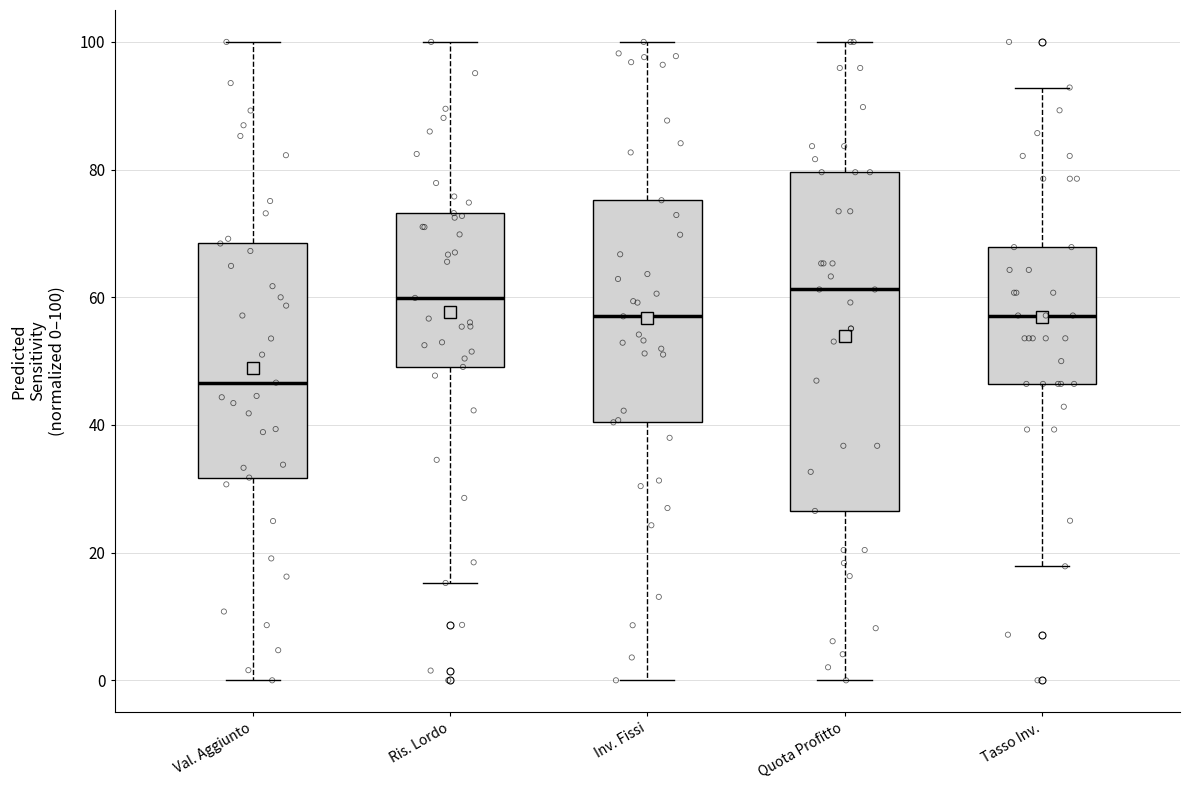

Reading left to right, read every box against the y-axis: the position of its median line, the range the box covers, and the ends of its whiskers. The values are not printed on the chart, so give them approximately, as read against the axis.

Val. Aggiunto: median 46, box 32 to 68, whiskers 0 to 100
Ris. Lordo: median 60, box 50 to 74, whiskers 16 to 100
Inv. Fissi: median 58, box 40 to 76, whiskers 0 to 100
Quota Profitto: median 62, box 26 to 80, whiskers 0 to 100
Tasso Inv.: median 58, box 46 to 68, whiskers 18 to 92